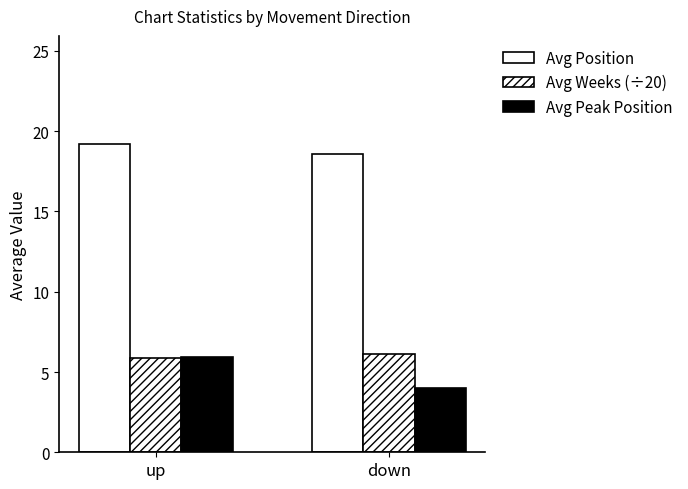

What is the spread (max minus min) of values at up?

13.4